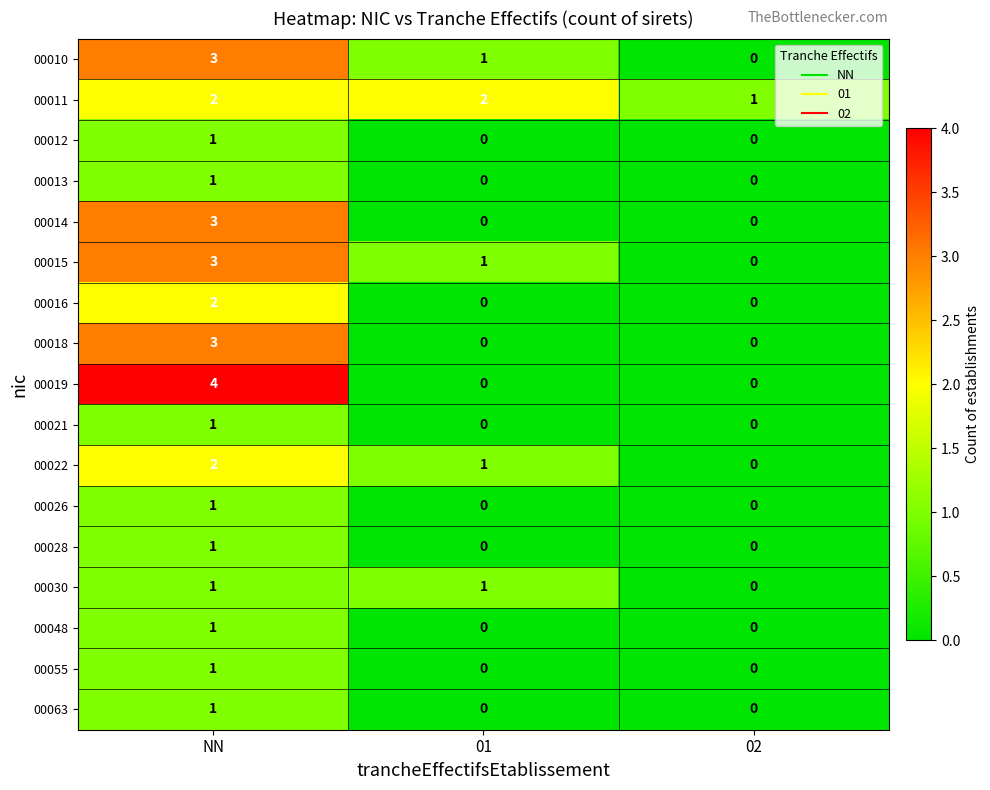

Which category has the highest value in the 00016 series?

NN